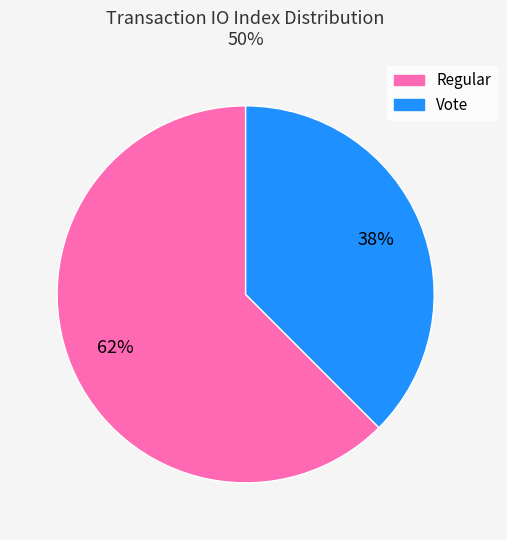

Count the number of slices in the pie.

2